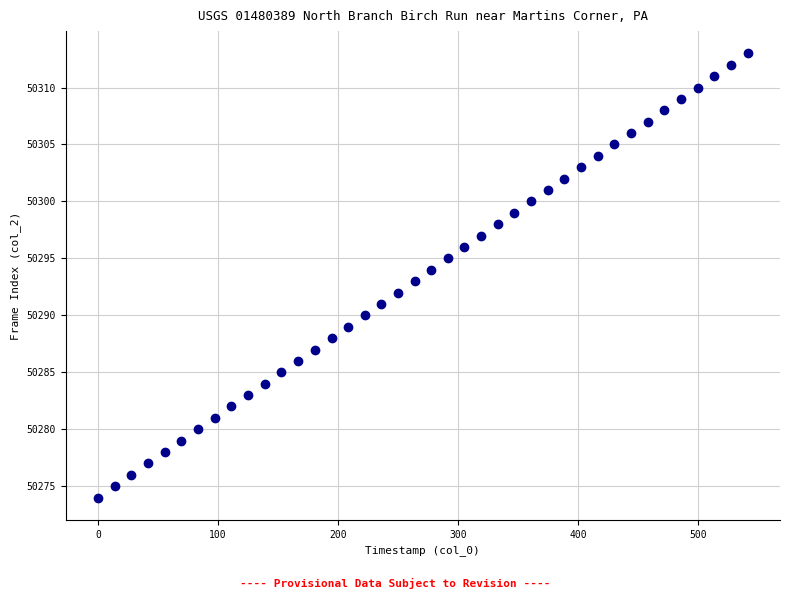

What is the range of Y values (max minus min)?

39